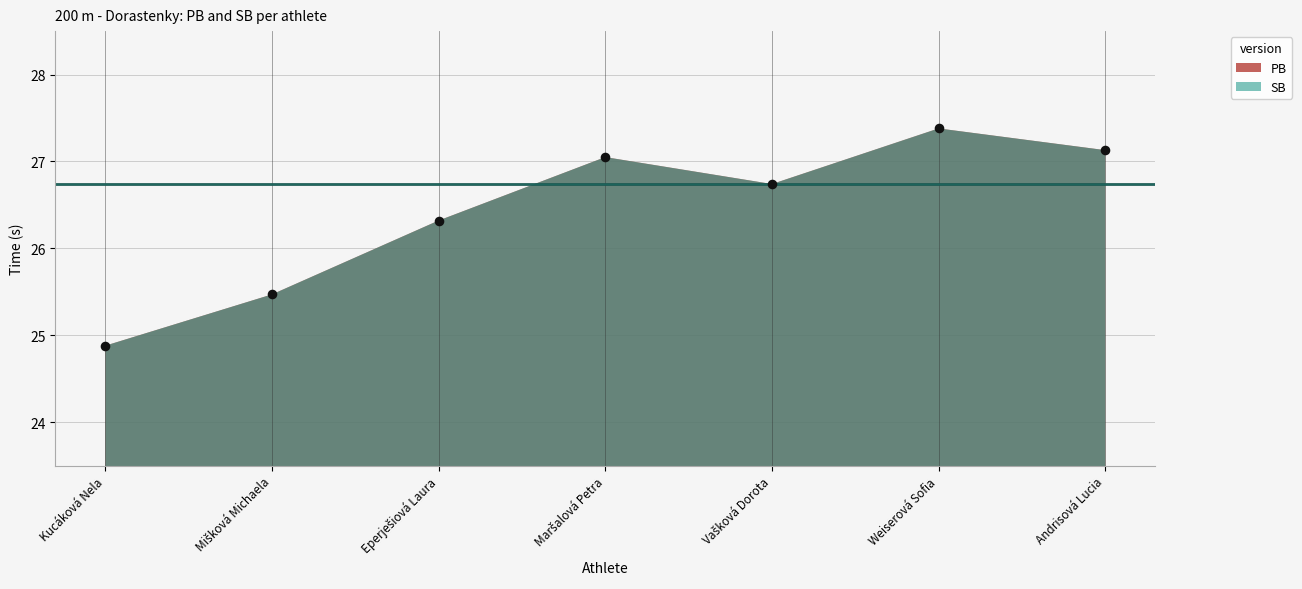

What Y value in the scatter plot is closest to 26?

26.3